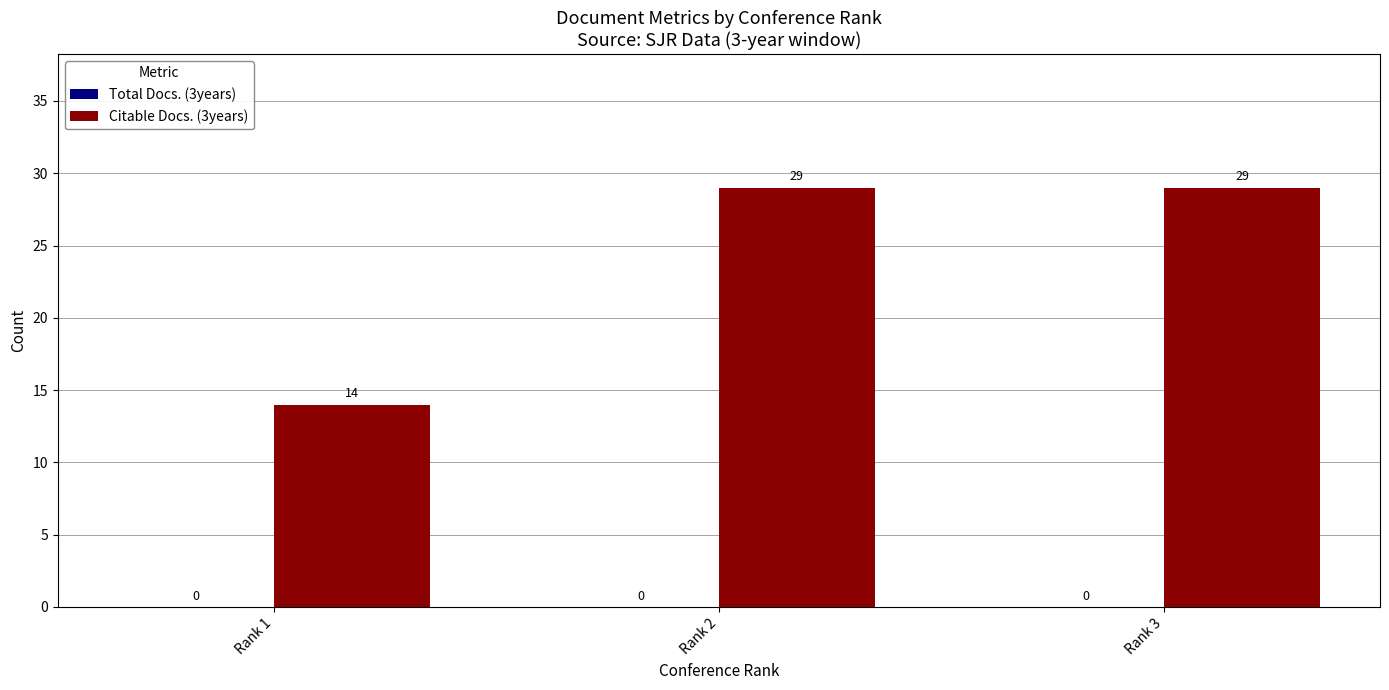

What is the maximum value shown in the chart?

29